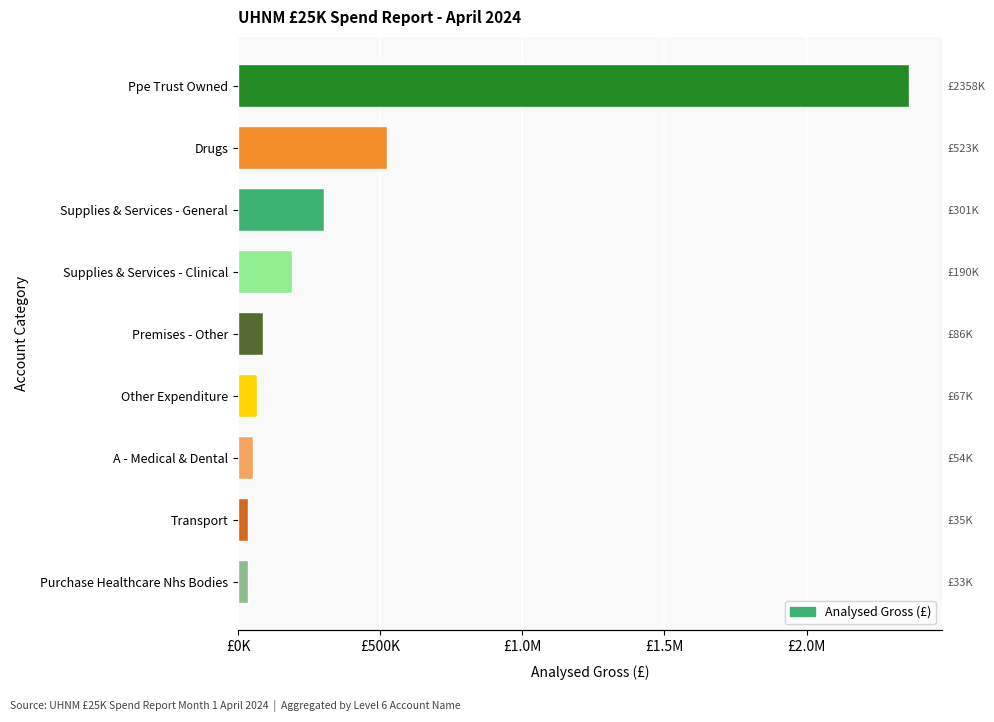

What is the greatest value displayed?

2358855.5